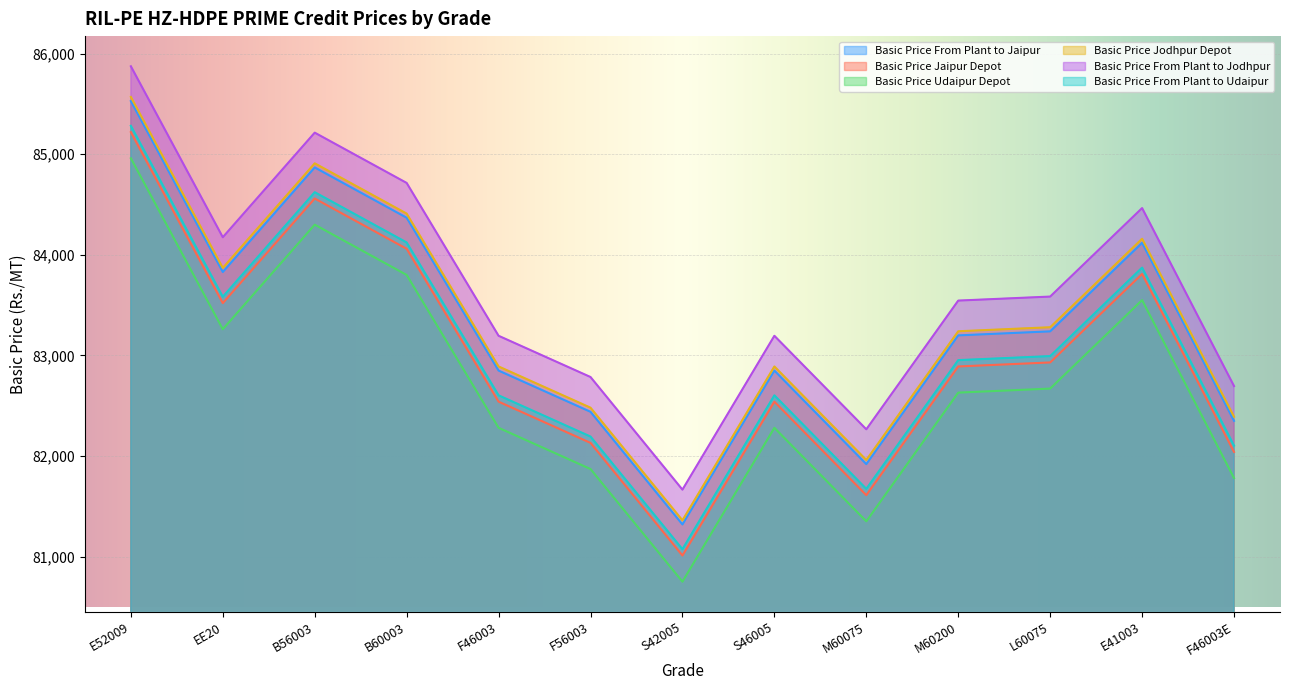

What is the approximate value of Basic Price Jodhpur Depot at B60003, to the nearest 100?

84400